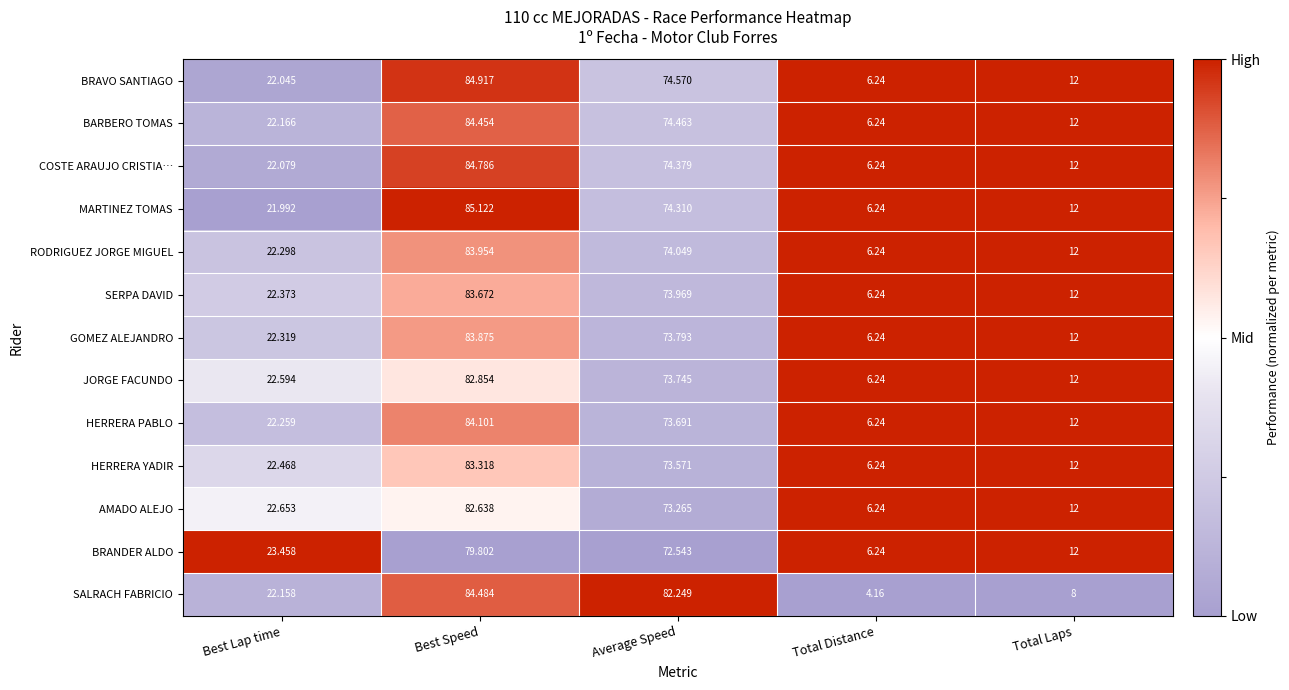

Which series has the largest total across all categories?

SALRACH FABRICIO